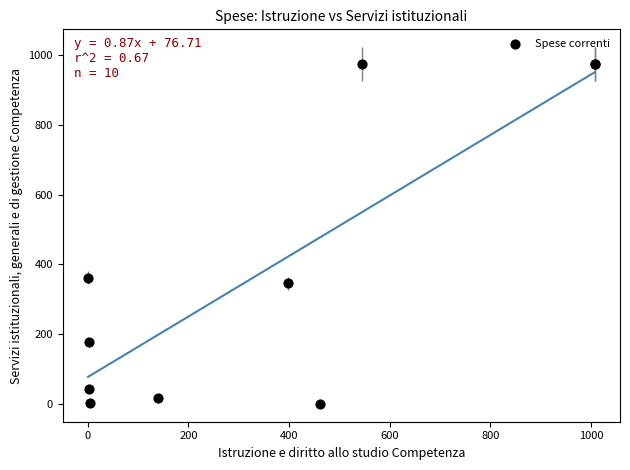

What Y value in the scatter plot is closest to 487?

362.2